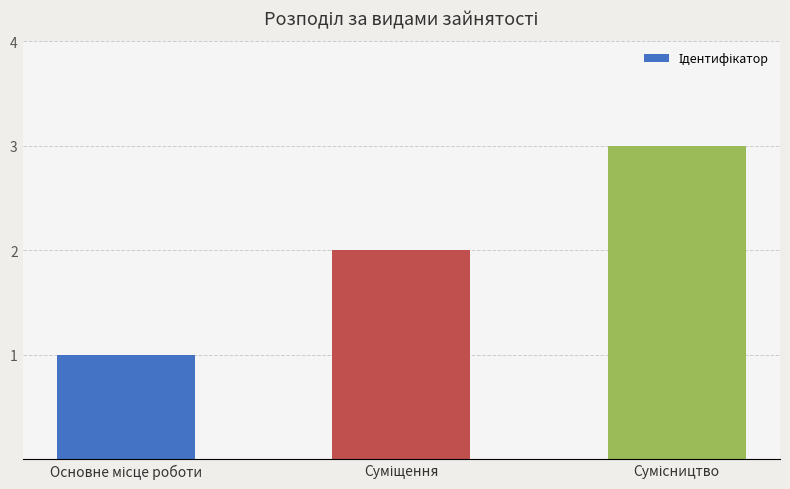

What is the maximum value shown in the chart?

3